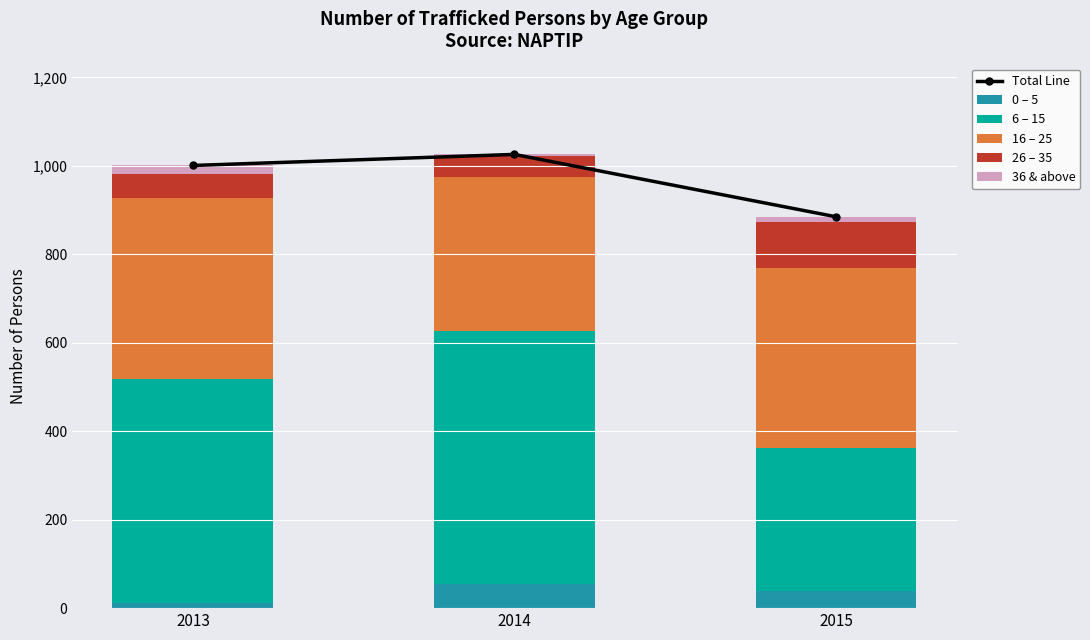

The value of Total Line at 2014 is 286. True or false?

False